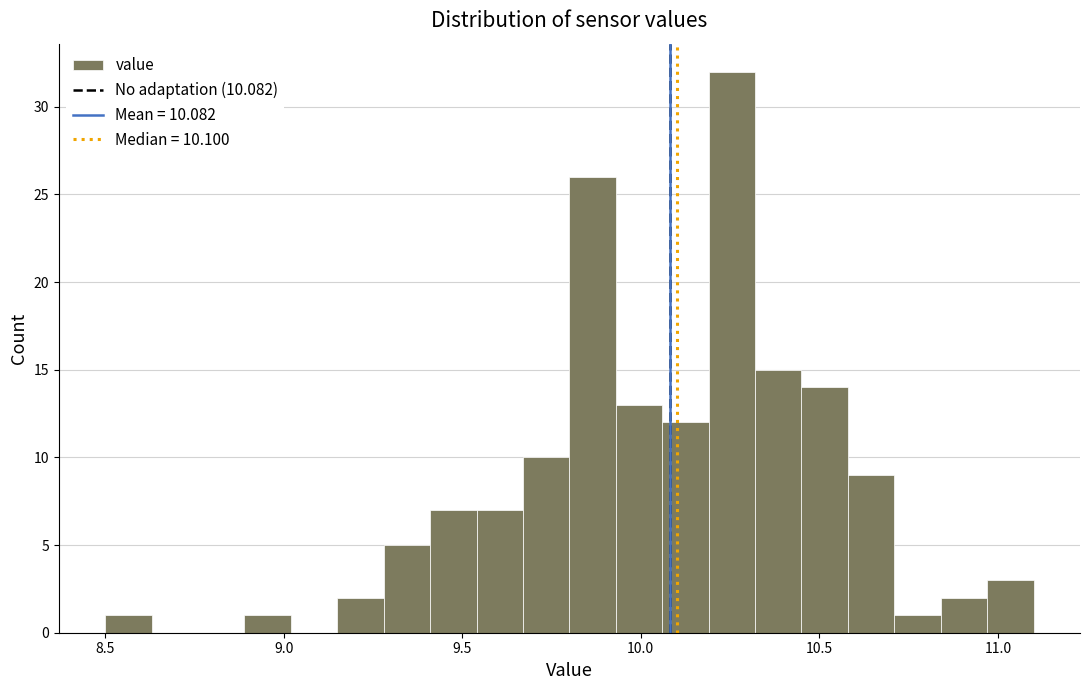

Read against the x-axis, roughly where is the centre of the tallest bar?

10.25